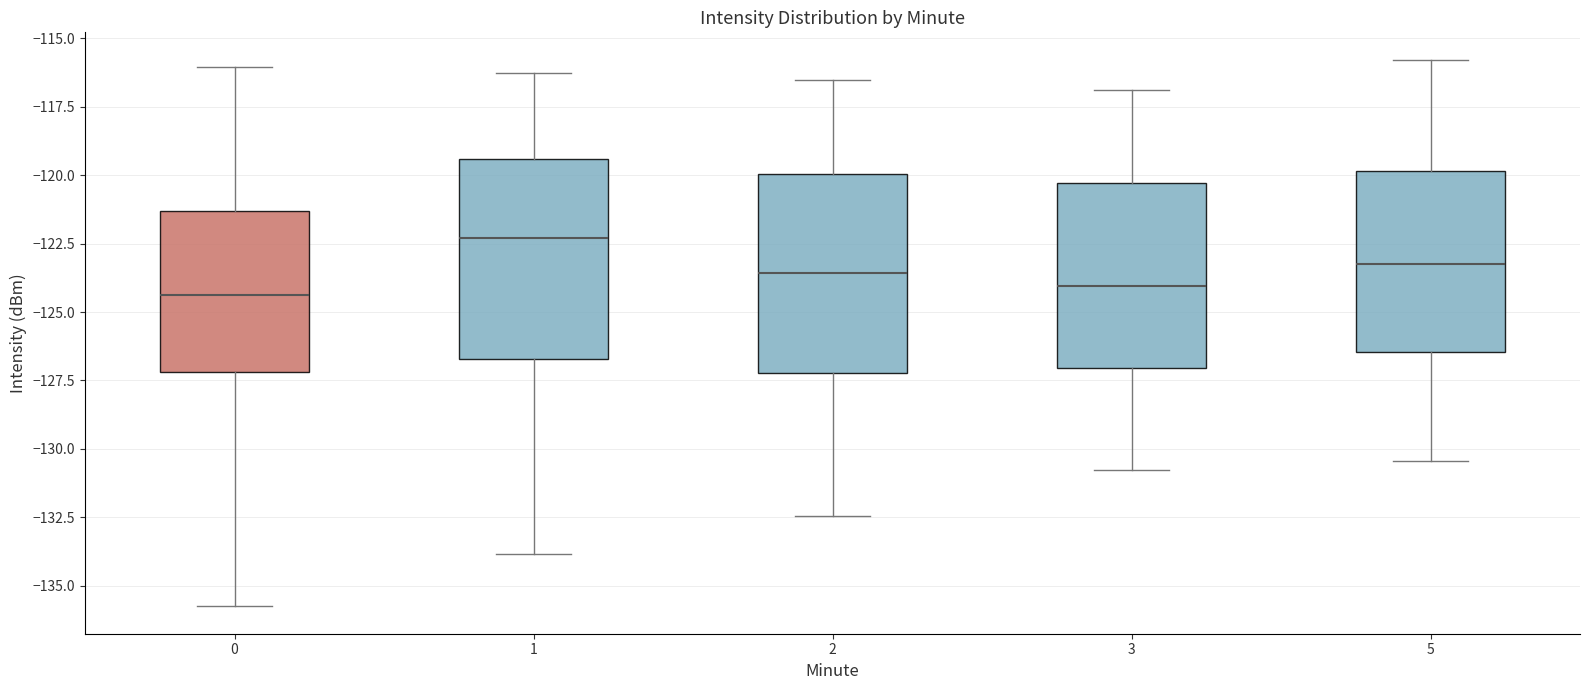

Where does the median line of the box at x = 1 sit on the y-axis? The values are not printed on the chart, so give them approximately, as read against the axis.

-122.5